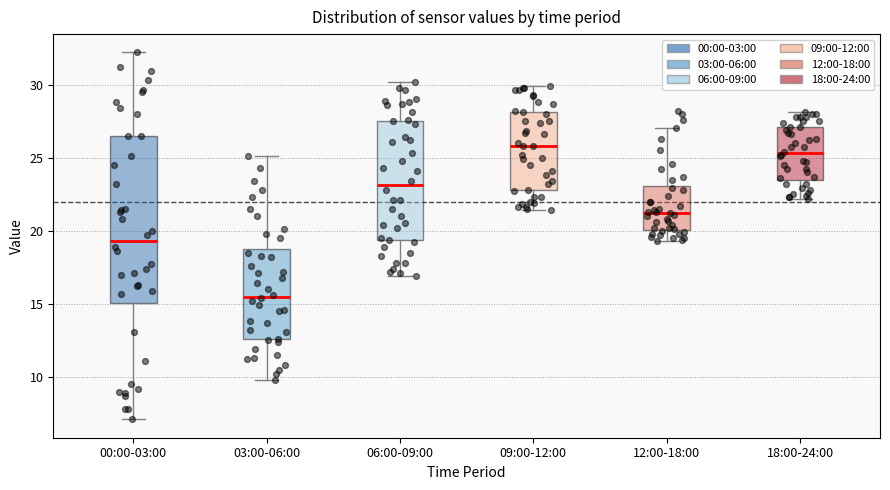

Which box's median line is the highest?

09:00-12:00